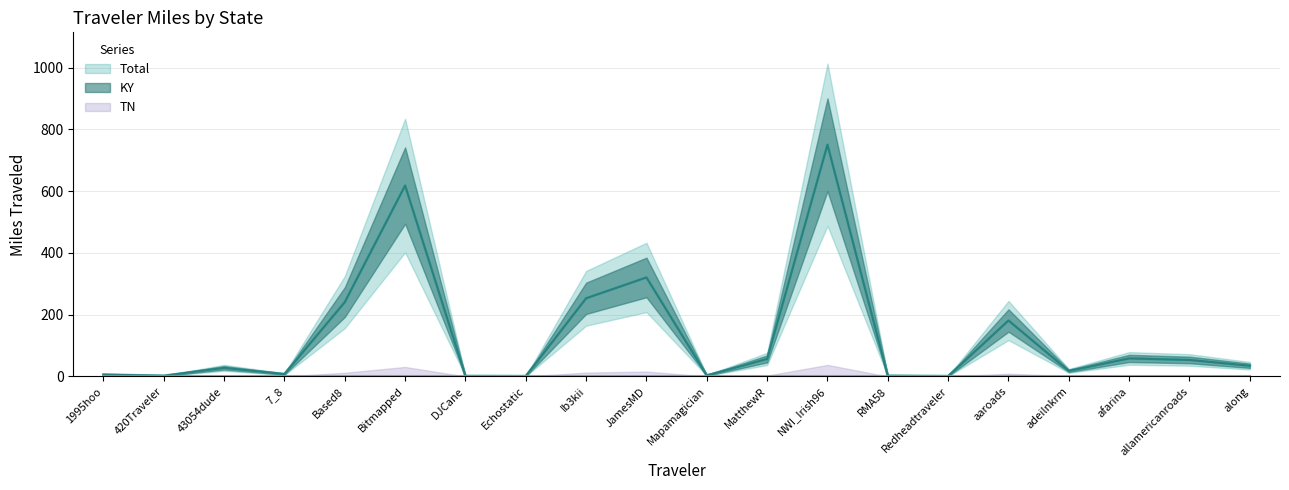

What is the label of the 7th point from the right?

RMA58